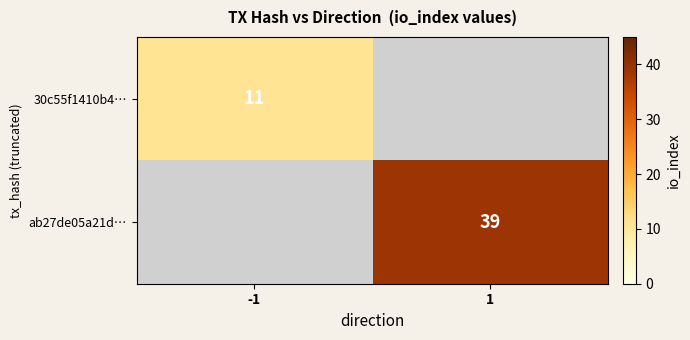

What is the greatest value displayed?

39.0